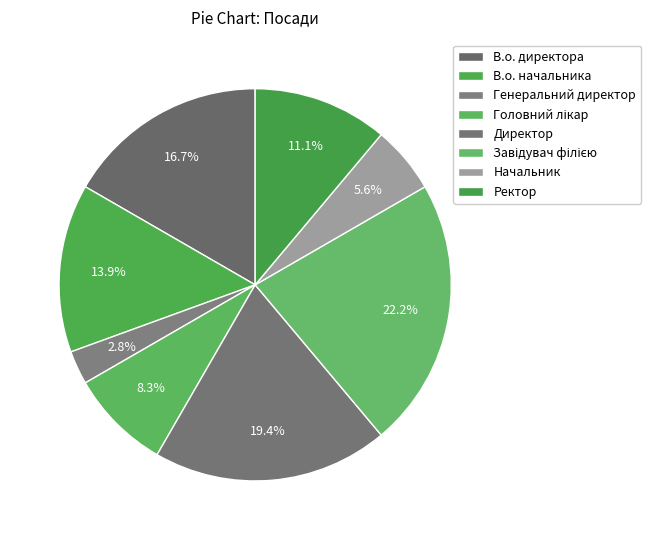

Rank the categories by value from lowest to highest.

Генеральний директор, Начальник, Головний лікар, Ректор, В.о. начальника, В.о. директора, Директор, Завідувач філією